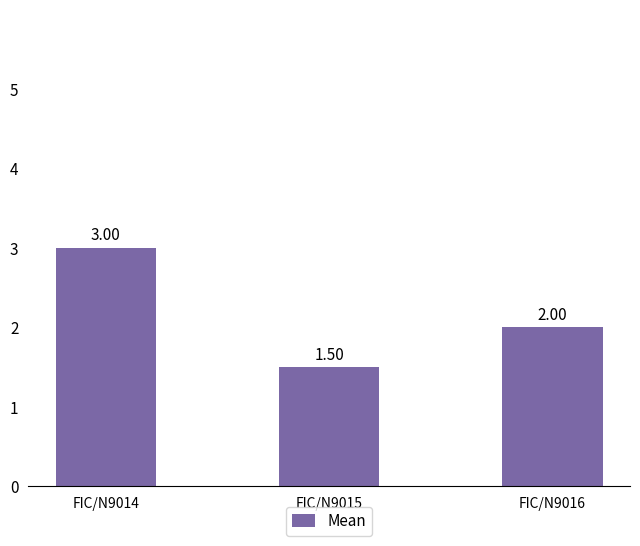

Rank the categories by value from lowest to highest.

FIC/N9015, FIC/N9016, FIC/N9014